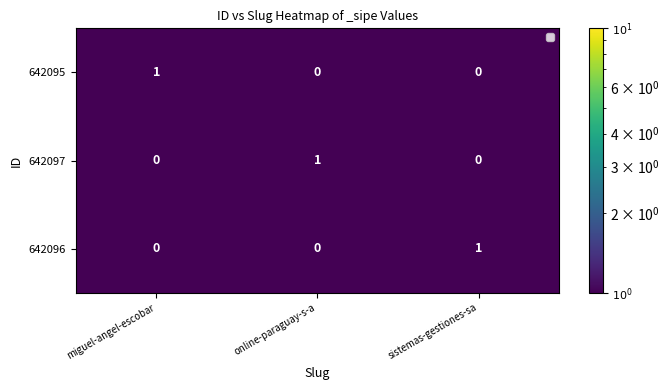

What is the spread (max minus min) of values at miguel-angel-escobar?

1